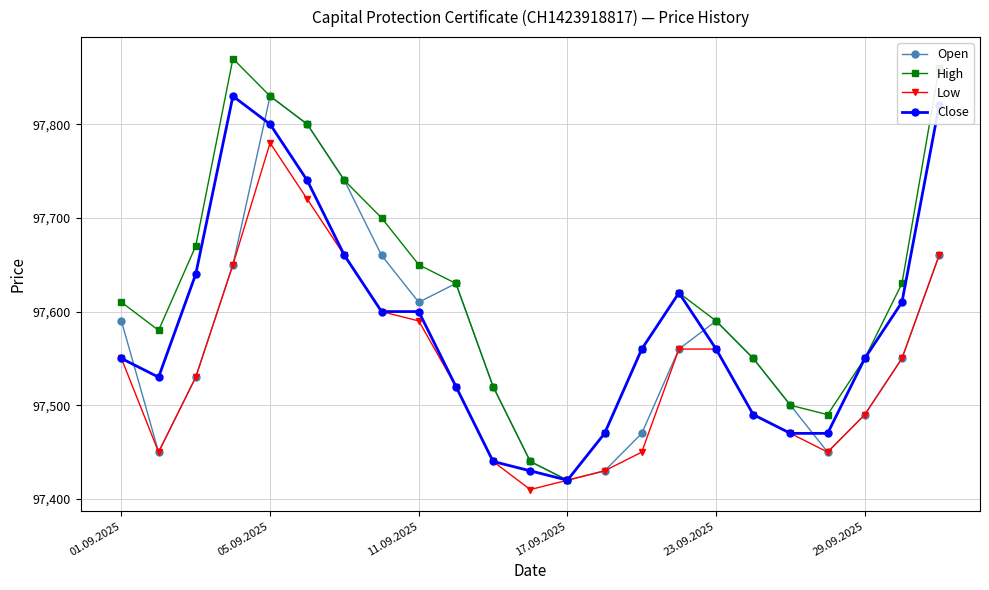

What is the value of the Low point at the 4th from the left?

97650